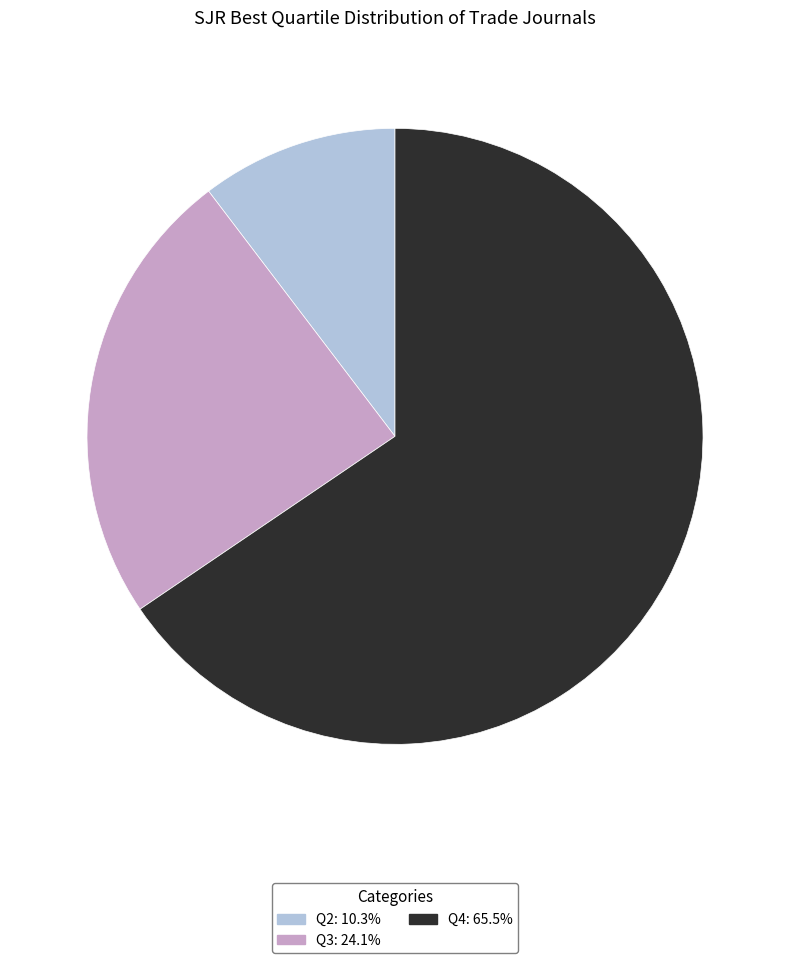

What is the smallest slice in the pie chart?

Q2